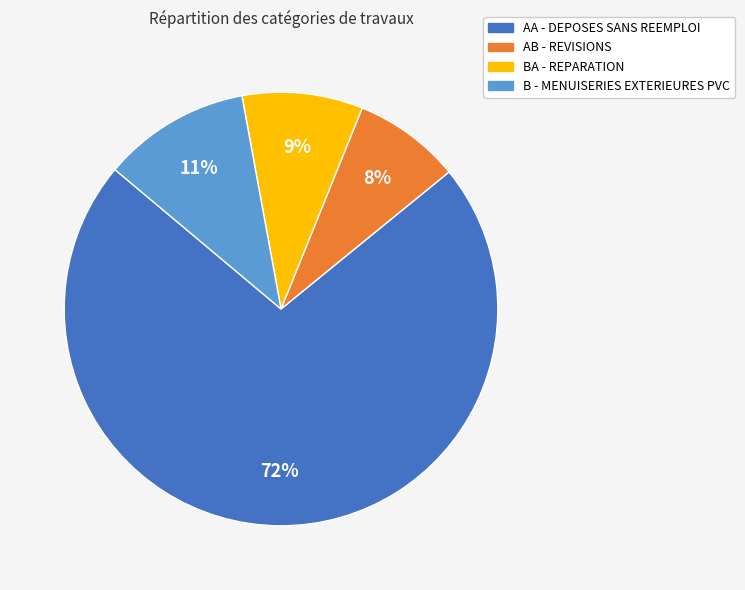

Is it true that AA - DEPOSES SANS REEMPLOI is 82% of the pie?

False